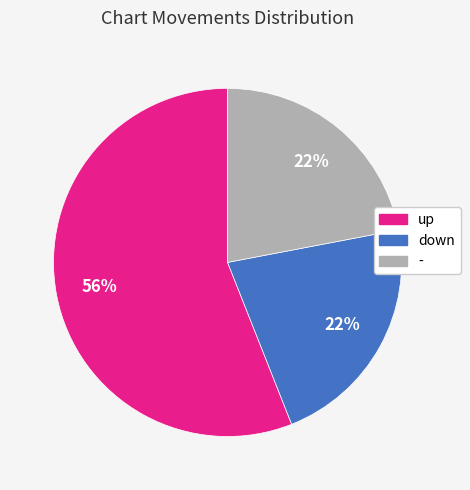

True or false: up accounts for 45% of the total.

False